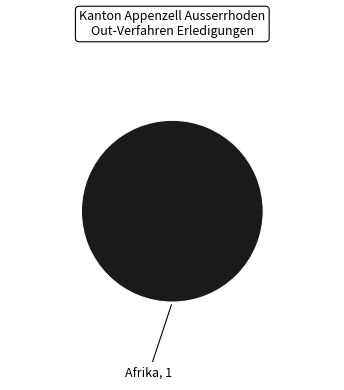

Is there a majority slice in this chart?

Yes